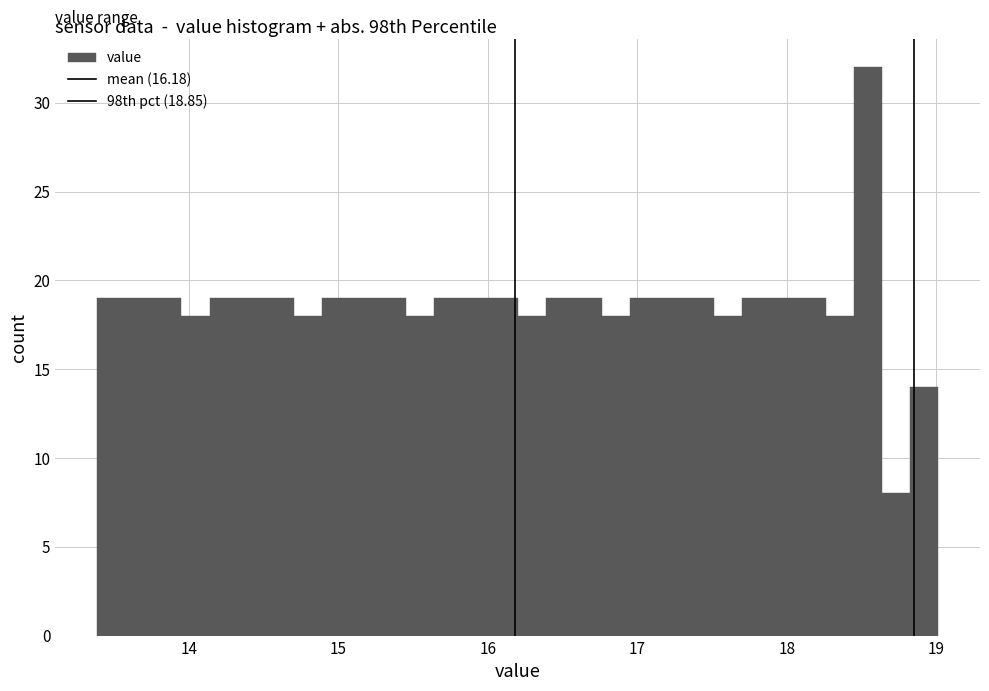

Read against the x-axis, roughly where is the centre of the tallest bar?

18.5